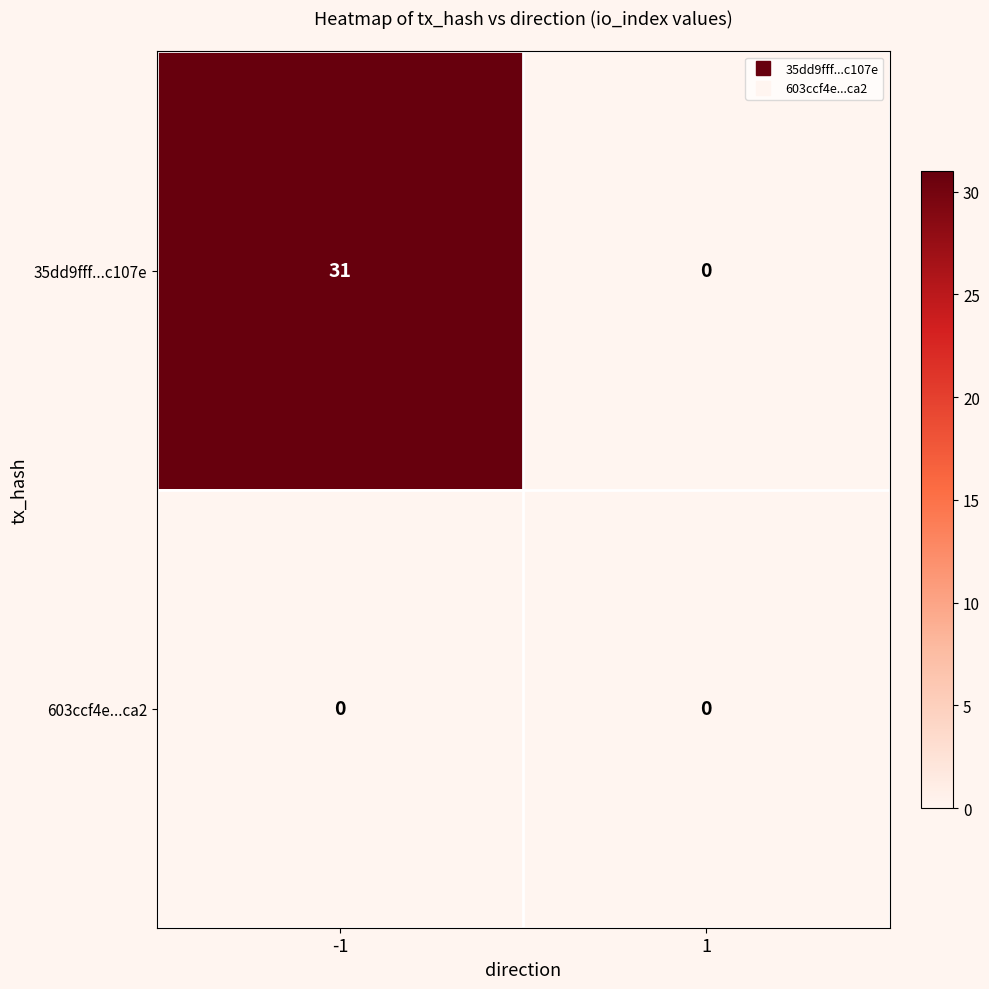

Between -1 and 1, which series saw the biggest shift?

35dd9fff...c107e